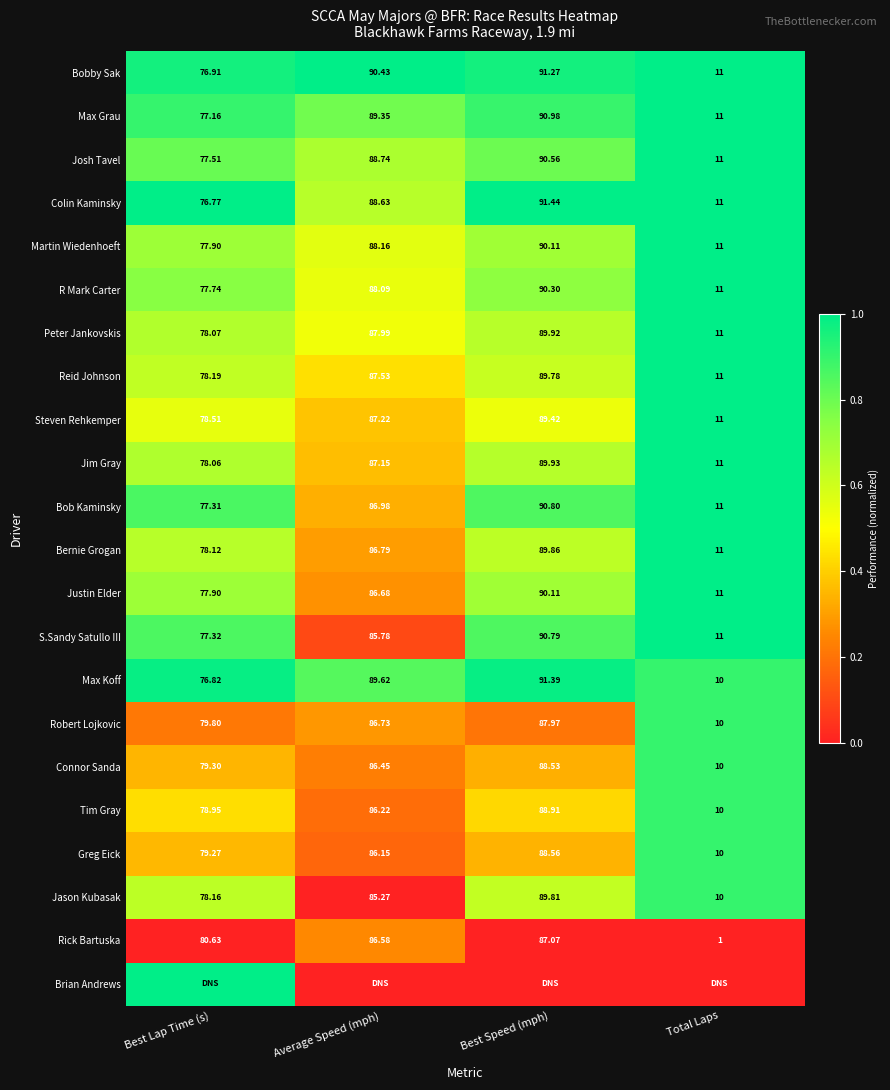

Is the value of Bobby Sak at Best Lap Time (s) greater than the value of Reid Johnson at Best Speed (mph)?

No